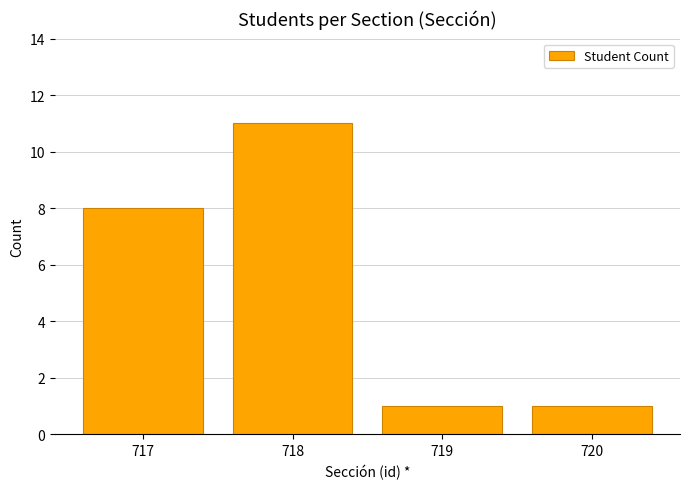

At which category does the chart reach its peak across all series?

718